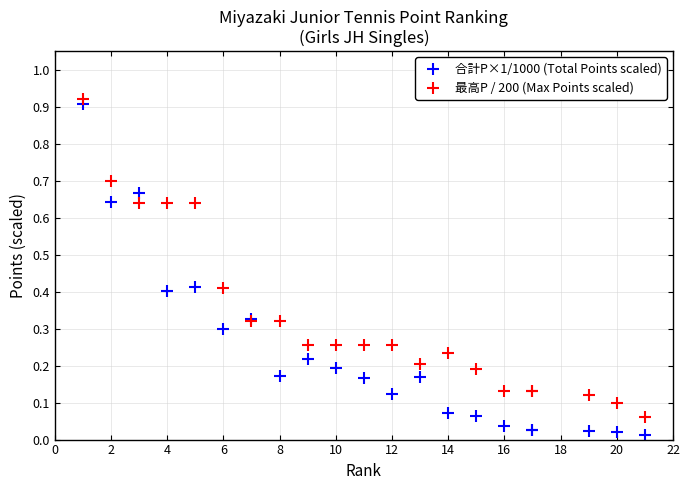

Which series reaches the maximum Y coordinate?

最高P / 200 (Max Points scaled)